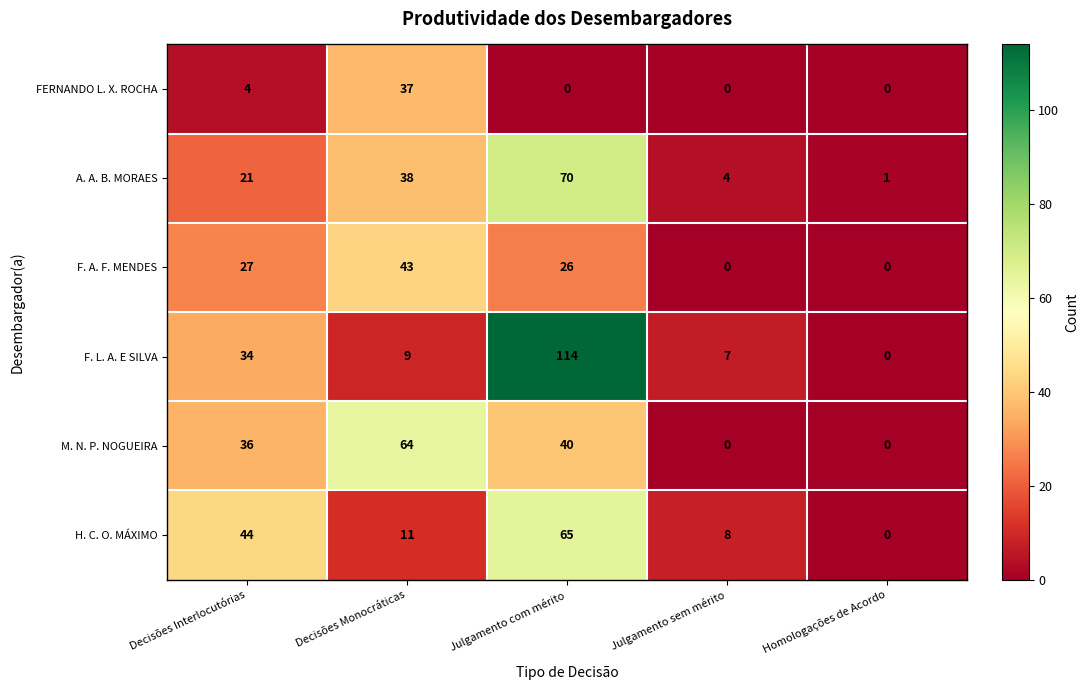

At which label does M. N. P. NOGUEIRA reach its peak?

Decisões Monocráticas